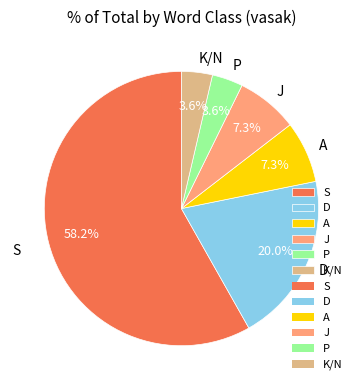

Combined, do A and P account for over 50%?

No